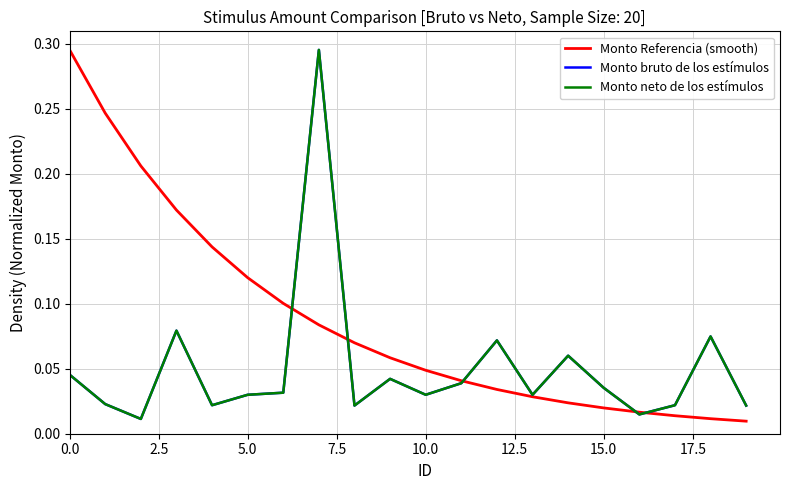

How many lines are shown in the chart?

3